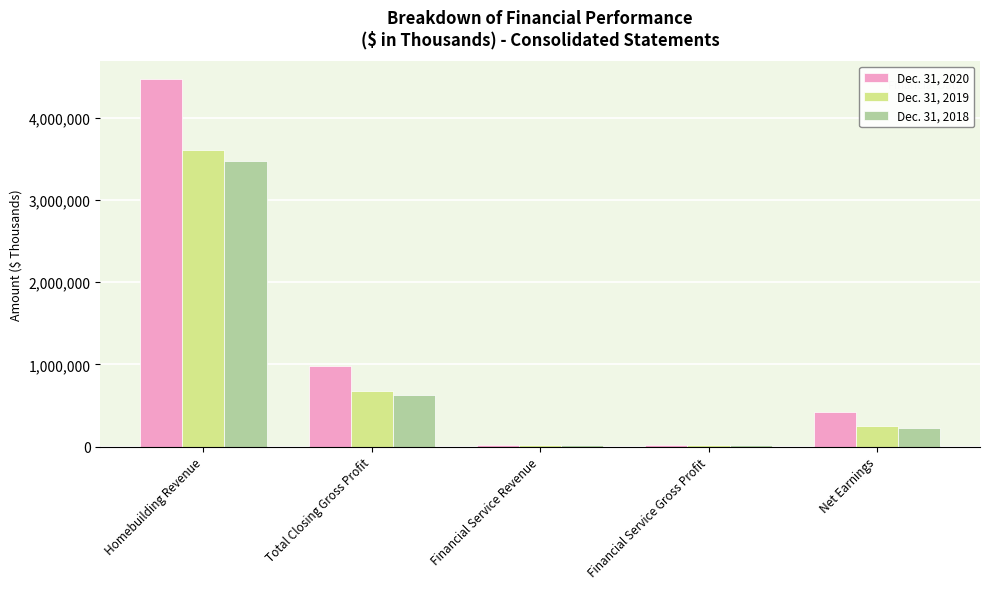

What is the total value across all series at Total Closing Gross Profit?

2293018